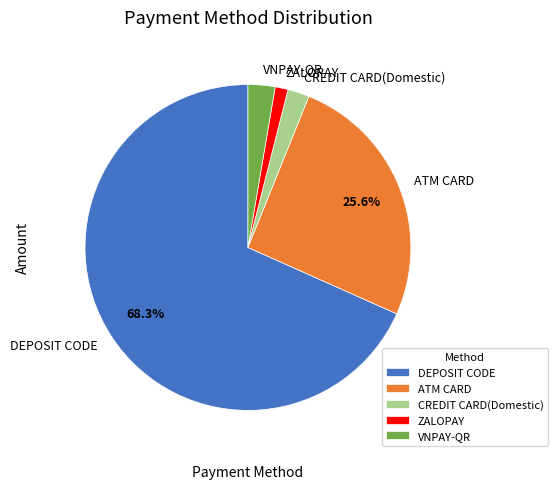

What is the ratio of the value at ZALOPAY to the value at CREDIT CARD(Domestic)?

0.6